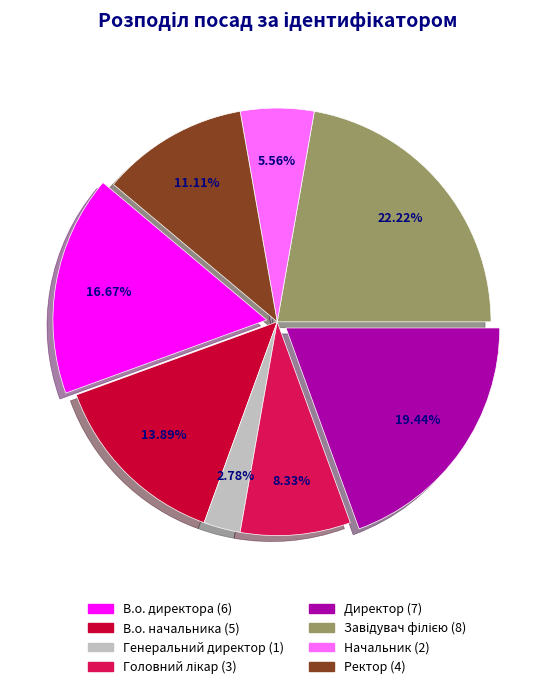

Is it true that В.о. директора is 17% of the pie?

True